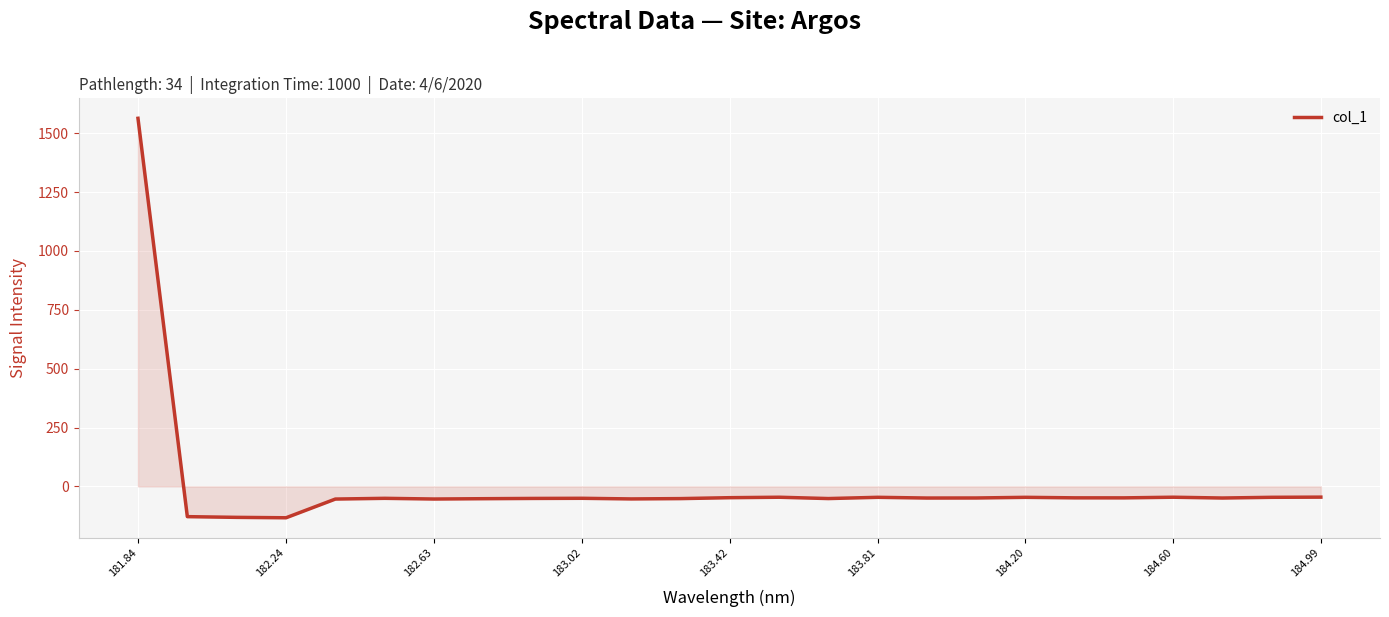

What is the minimum value shown in the chart?

-133.4